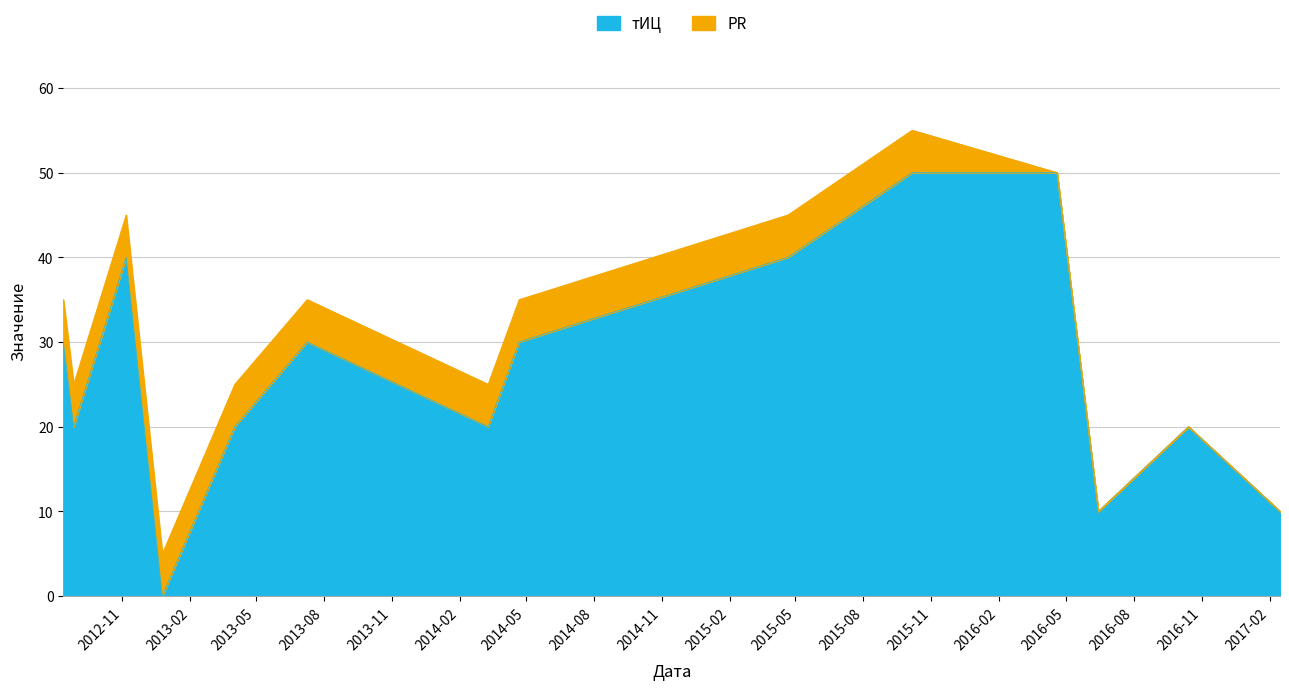

List the labels in order of value, smallest first.

2012-12-25, 2016-06-14, 2017-02-15, 2012-08-27, 2013-04-02, 2014-03-11, 2016-10-14, 2012-08-13, 2013-07-09, 2014-04-22, 2012-11-06, 2015-04-21, 2015-10-06, 2016-04-19